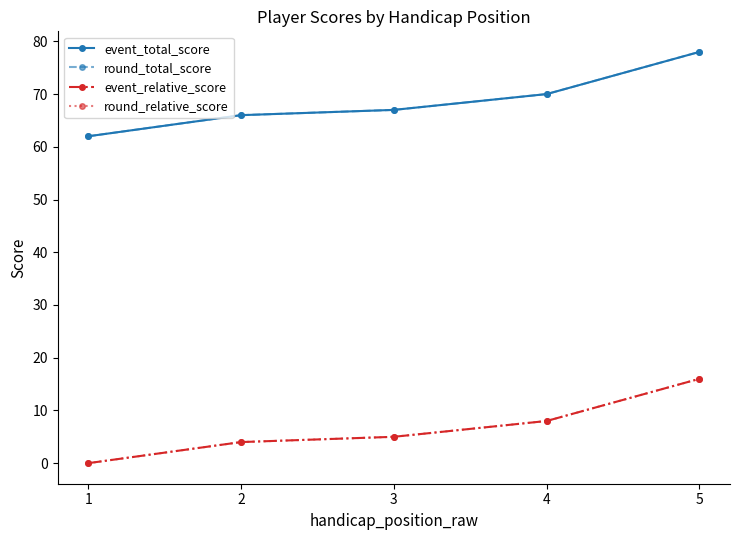

At which category is the sum across all series the highest?

5